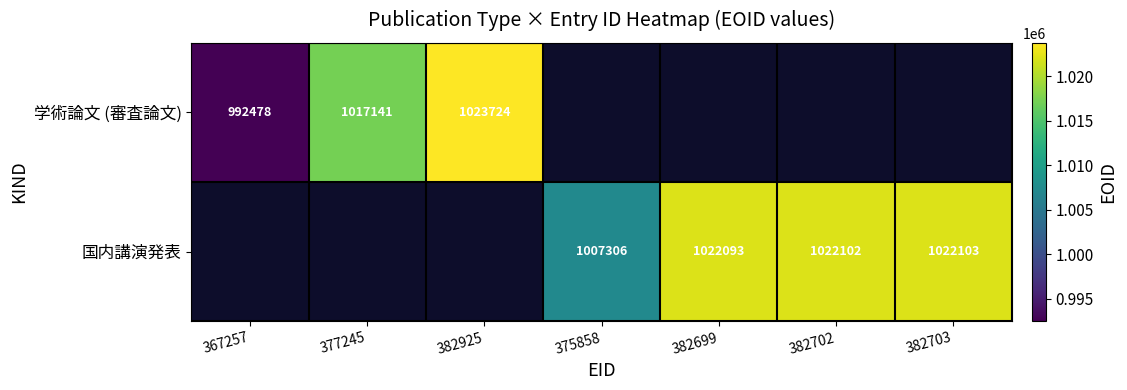

What is the maximum value shown in the chart?

1023724.0